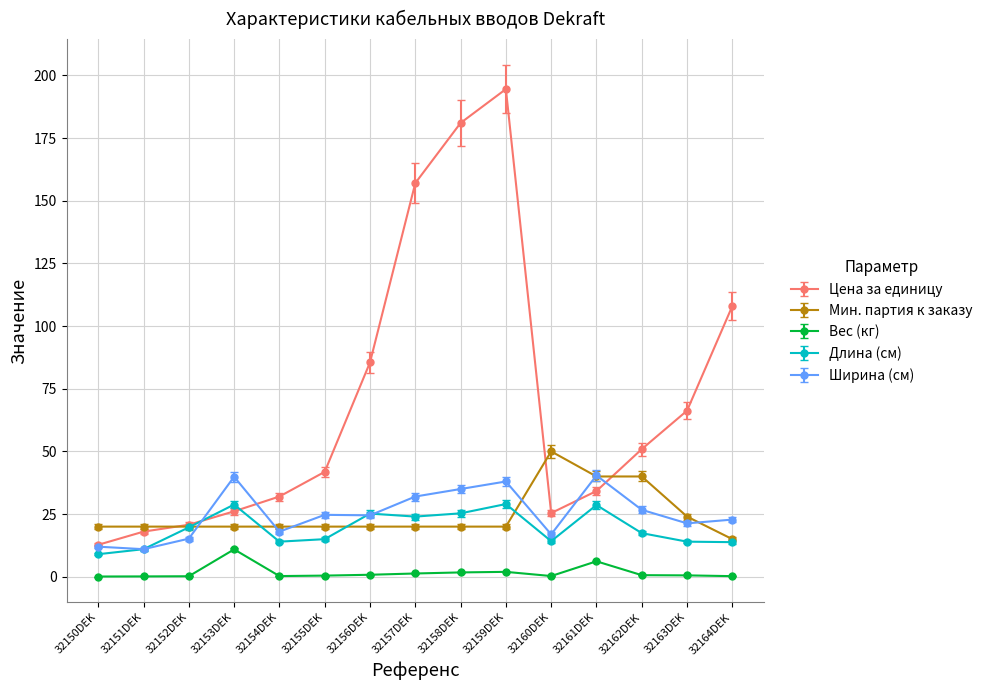

What is the difference between the highest and lowest values at 32151DEK?

19.9